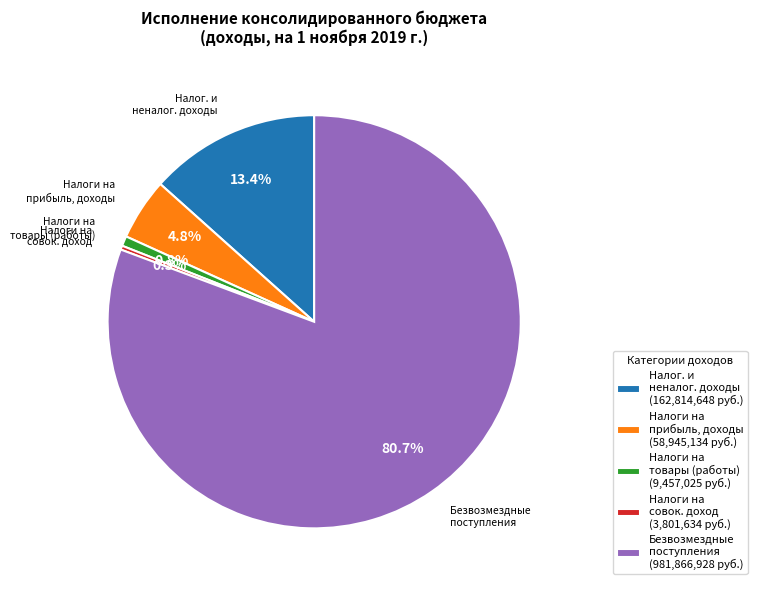

Which category has the biggest portion of the pie?

Безвозмездные поступления (981,866,928 руб.)